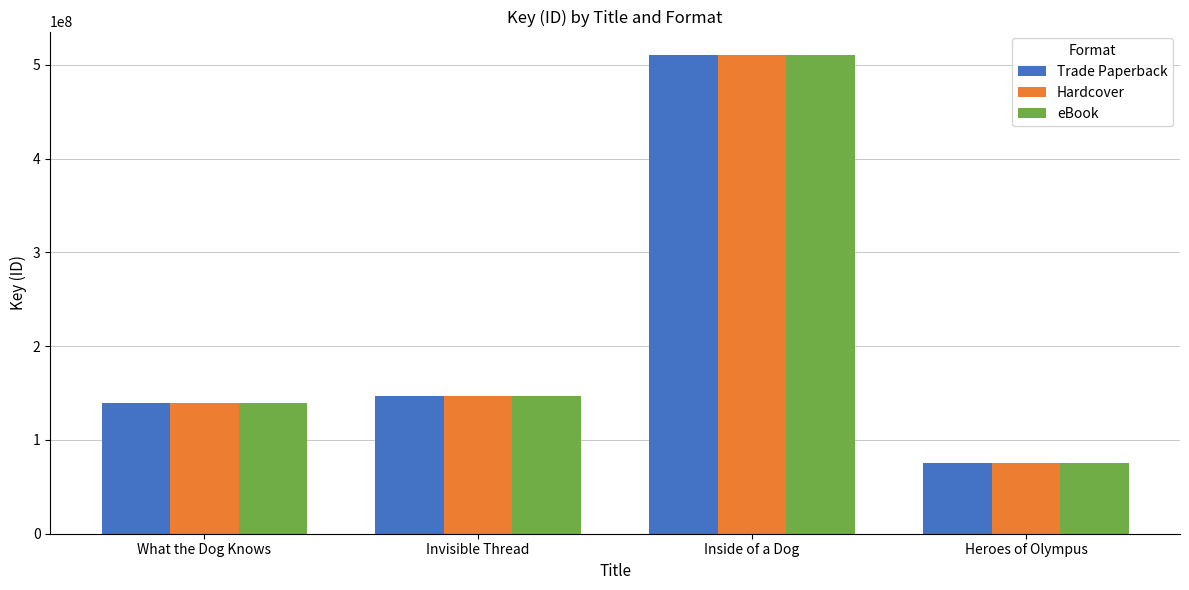

How many values in the Hardcover series are below 146785888?

2